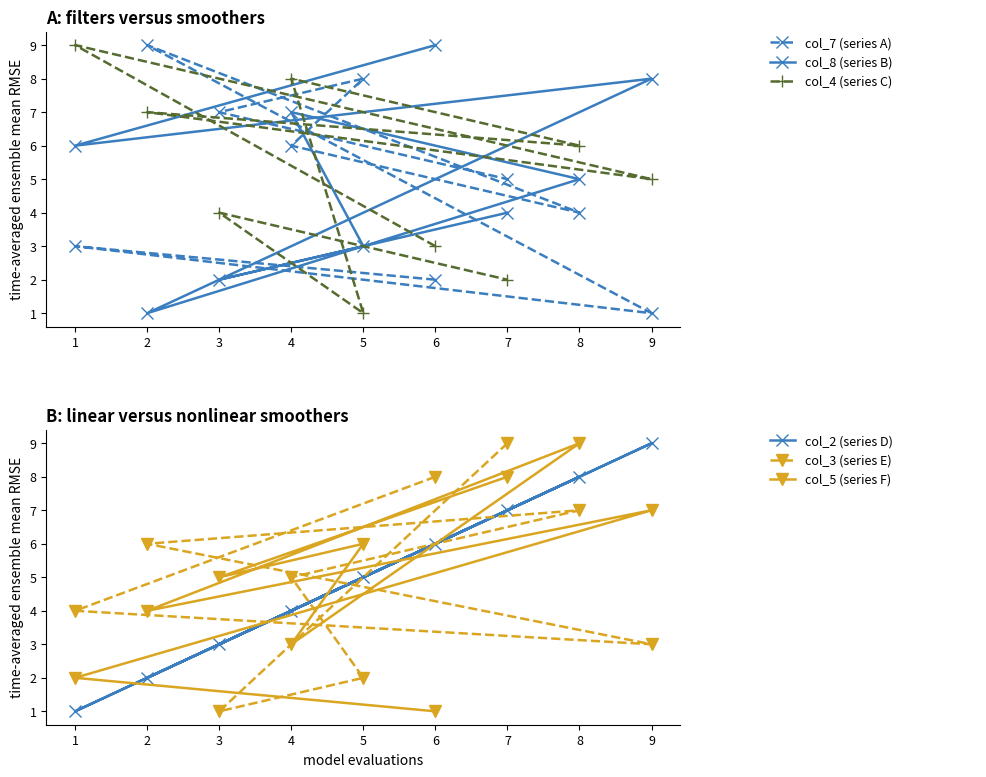

What are all the series names shown in the legend?

col_7 (series A), col_8 (series B), col_4 (series C), col_2 (series D), col_3 (series E), col_5 (series F)